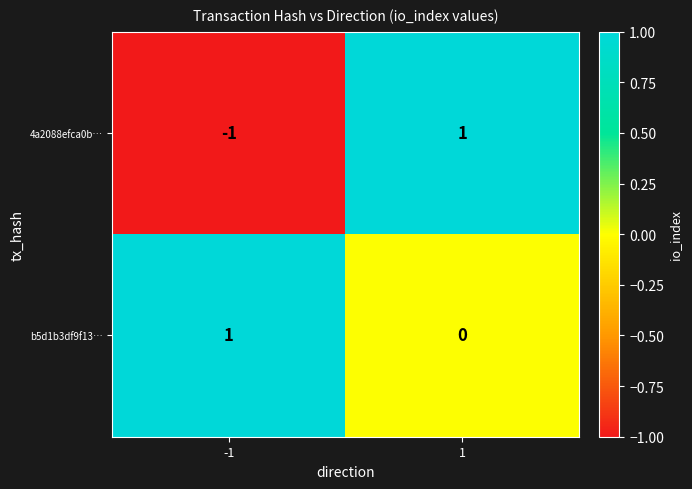

Which series has the largest total across all categories?

b5d1b3df9f13…